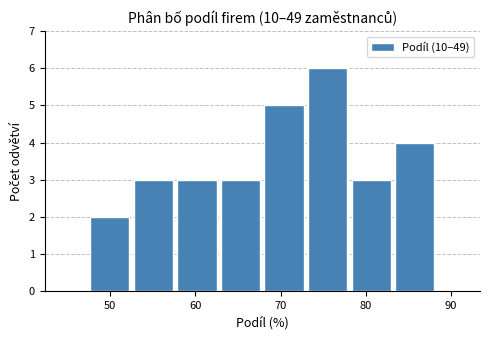

How tall is the bar that spans 73 to 78 on the x-axis? Neither the bar edges nor the heights are printed on the chart, so give them approximately, as read against the axes.

6